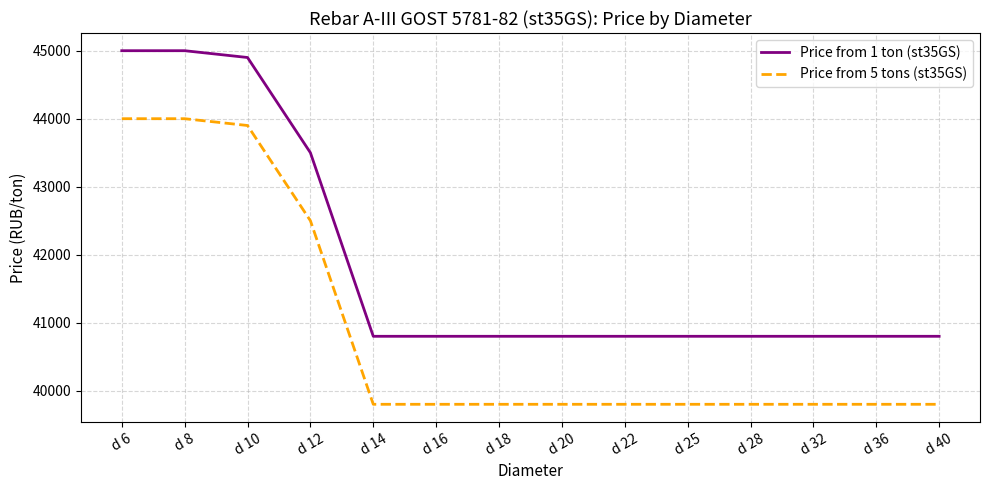

At how many categories does at least one series exceed 44278?

3